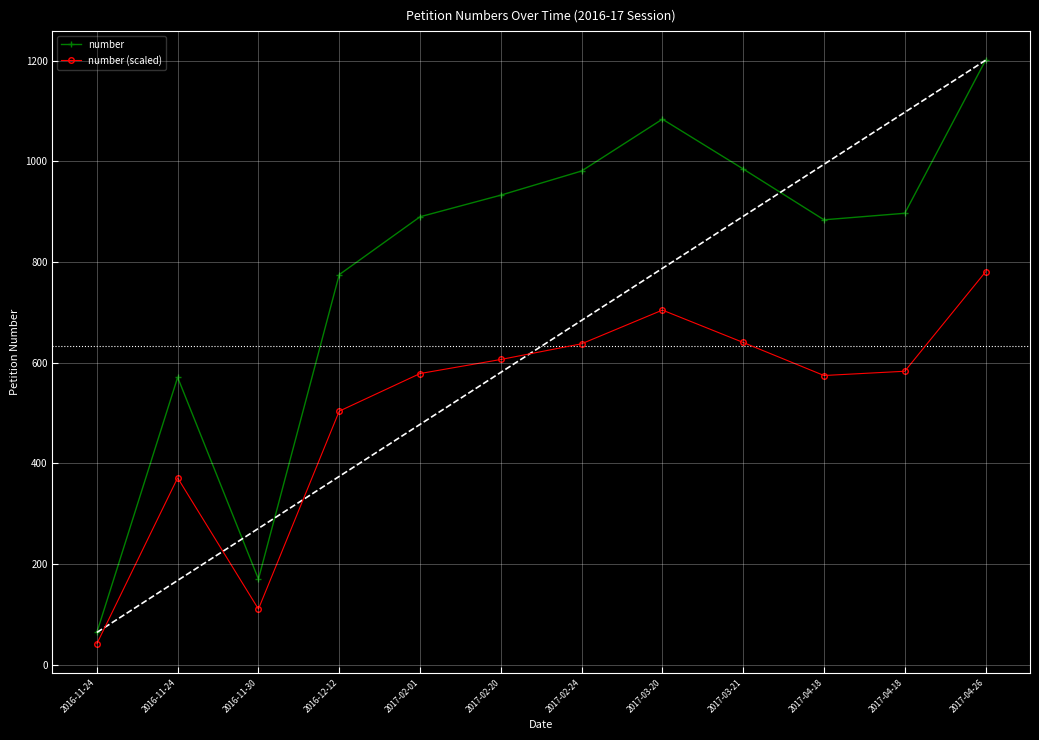

What is the label of the 6th point from the right?

2017-02-24